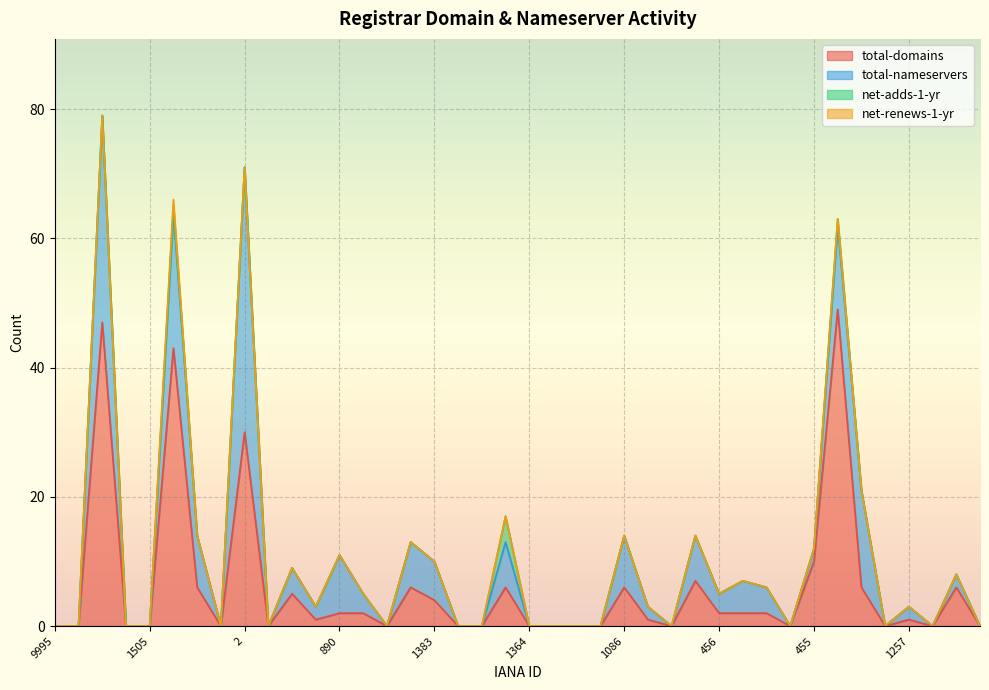

What are all the series names shown in the legend?

total-domains, total-nameservers, net-adds-1-yr, net-renews-1-yr